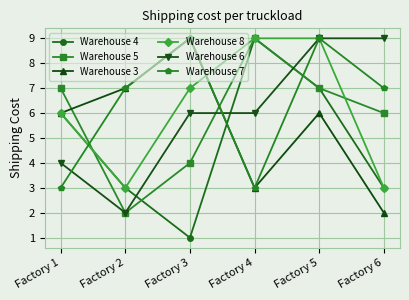

Where is the first local minimum for Warehouse 8?

Factory 2